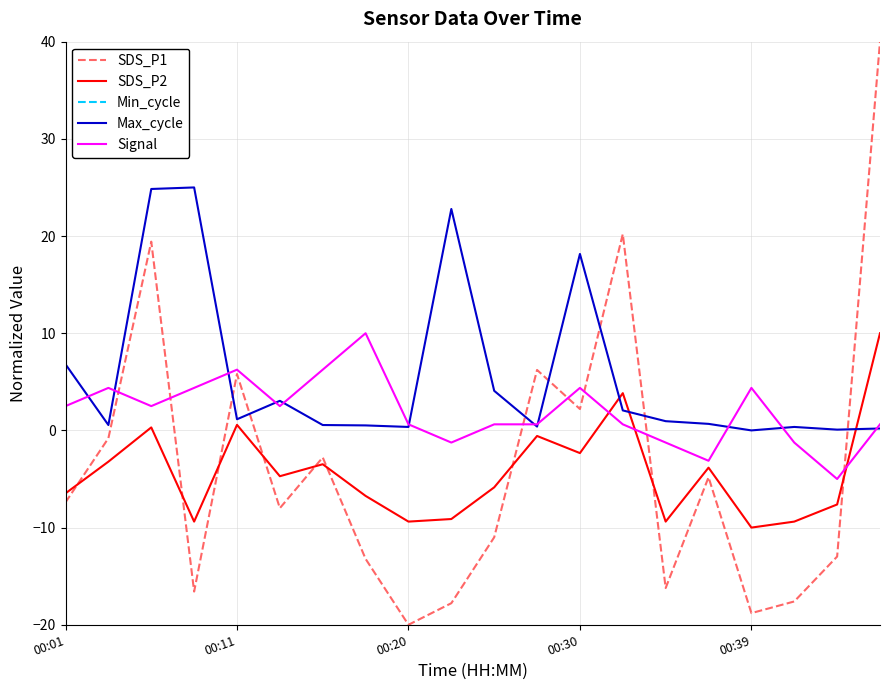

What is the maximum value for SDS_P2?

10.0